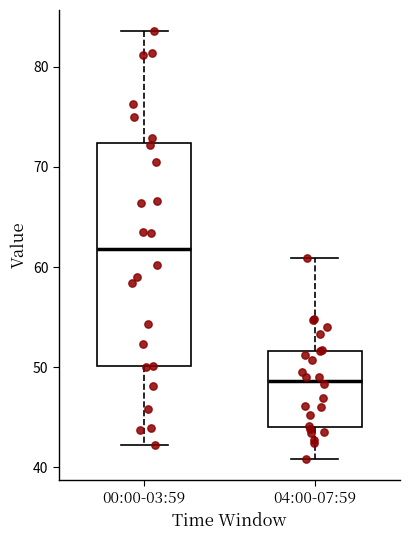

Reading left to right, transcribe this box plot: for each box, give where its median line is, the range the box spans, and where its two whiskers end, as read against the y-axis. The values are not printed on the chart, so give them approximately, as read against the axis.

00:00-03:59: median 62, box 50 to 72, whiskers 42 to 84
04:00-07:59: median 49, box 44 to 52, whiskers 41 to 61